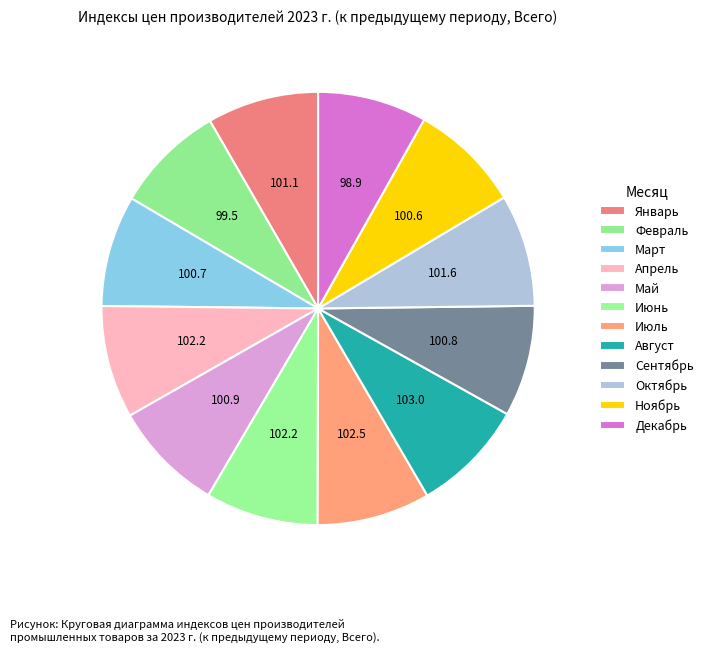

Does any single category account for the majority?

No